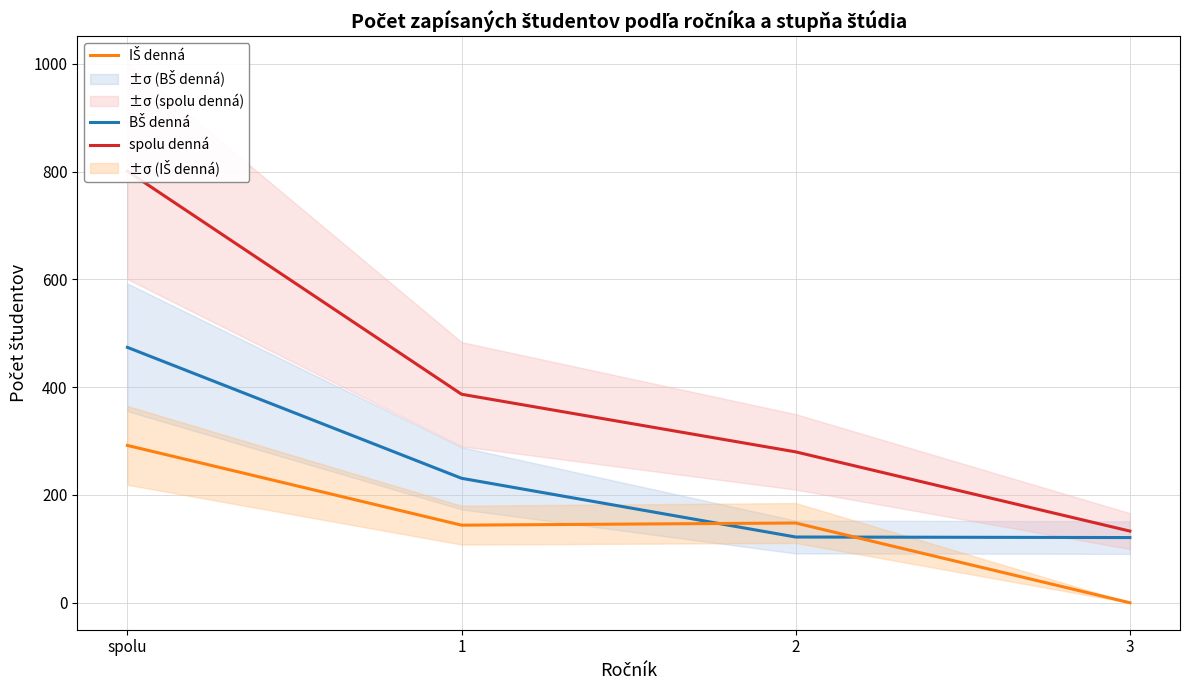

True or false: spolu denná has a value of 1072 at spolu.

False